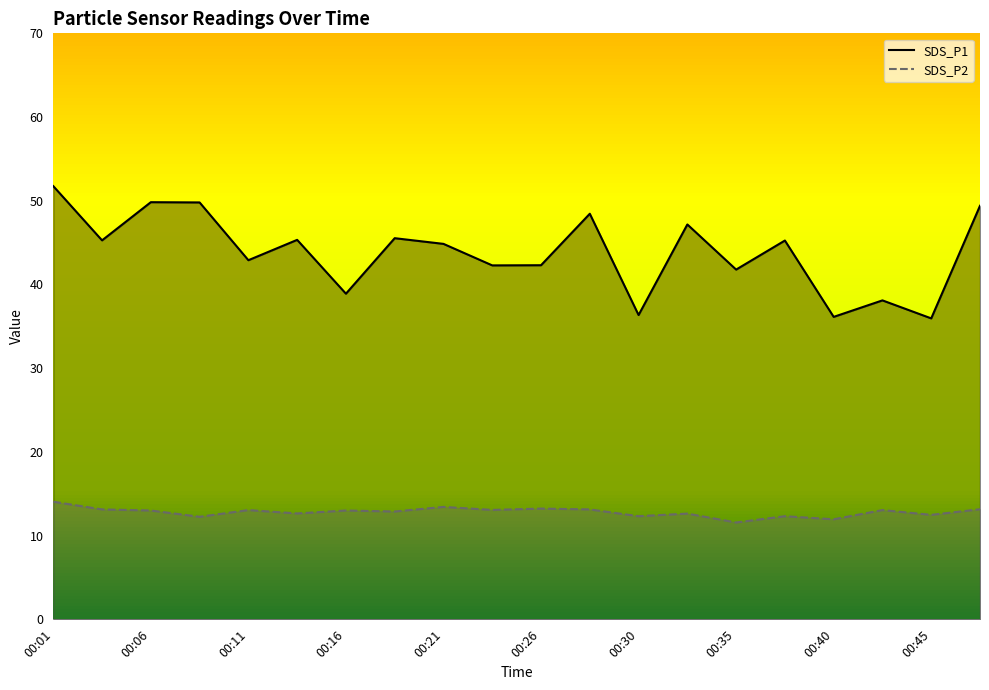

At which label does SDS_P1 reach its peak?

00:01